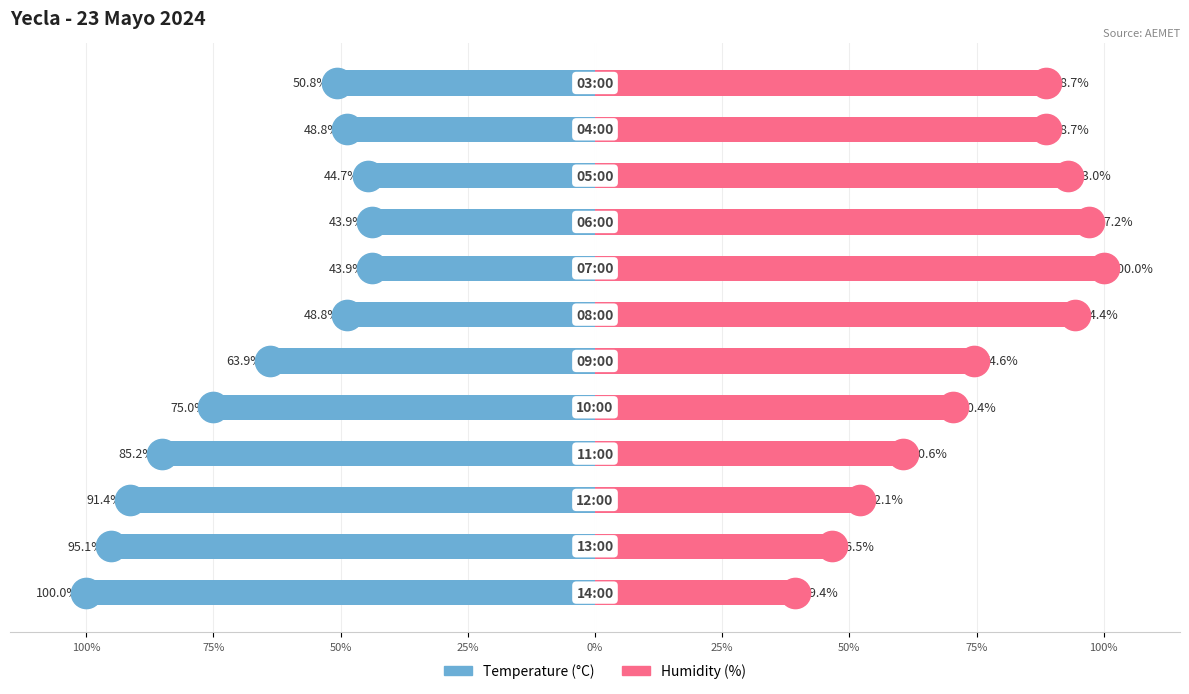

What is the difference between the Humidity (%) values at 11 and 75%?

42.2